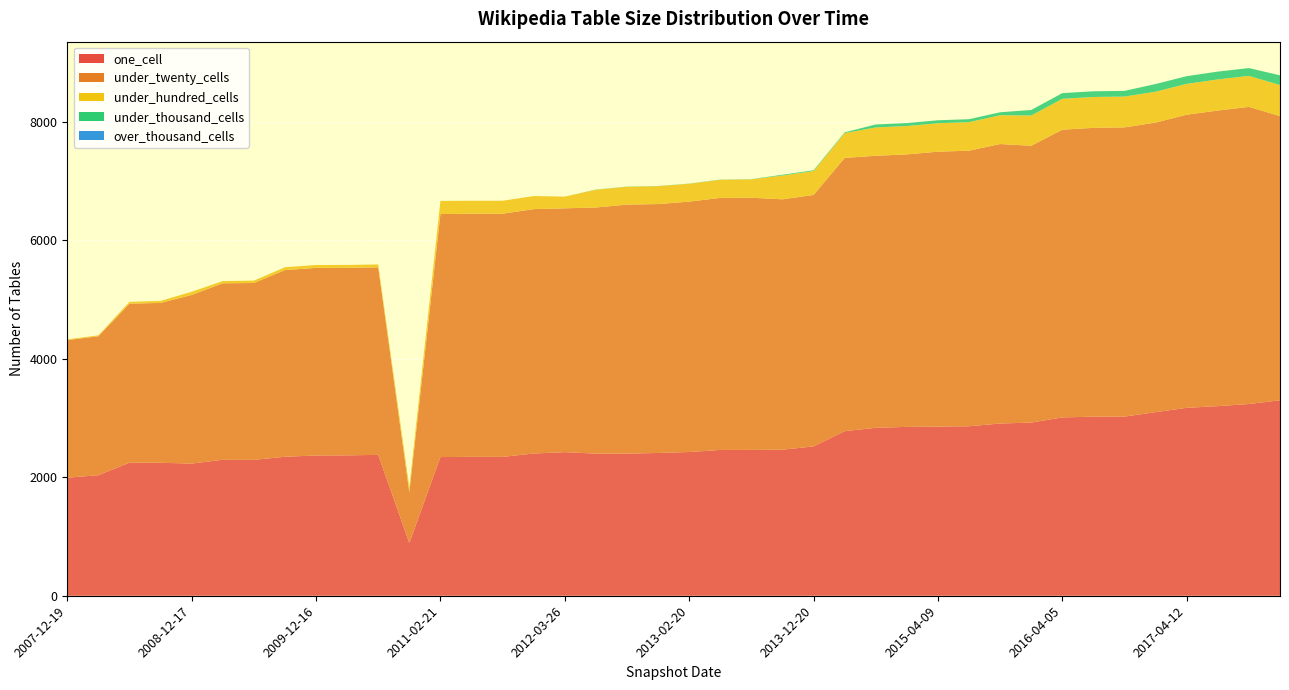

Reading right to left, transcribe all the data shown in this chart.

one_cell: 3298	3235	3199	3171	3098	3023	3022	3009	2922	2906	2860	2854	2849	2834	2777	2520	2464	2461	2460	2425	2409	2398	2398	2423	2400	2343	2344	2340	889	2377	2369	2367	2345	2293	2294	2230	2244	2245	2034	1992
under_twenty_cells: 4795	5014	4988	4946	4886	4880	4873	4855	4671	4716	4650	4639	4598	4590	4610	4243	4225	4255	4253	4225	4200	4202	4153	4114	4124	4103	4102	4100	854	3164	3164	3165	3150	2984	2978	2845	2697	2683	2344	2322
under_hundred_cells: 525	523	525	520	521	520	521	521	510	486	481	480	479	478	419	403	402	310	306	301	302	301	300	198	220	219	219	222	93	49	49	49	48	40	38	54	34	31	16	12
under_thousand_cells: 163	132	132	130	130	96	96	96	94	50	50	50	50	50	13	13	13	3	3	3	3	3	3	0	0	0	0	0	0	0	0	0	0	0	0	0	0	0	0	0
over_thousand_cells: 0	0	0	0	0	0	0	0	0	0	0	0	0	0	0	0	0	0	0	0	0	0	0	0	0	0	0	0	0	0	0	0	0	0	0	0	0	0	0	0